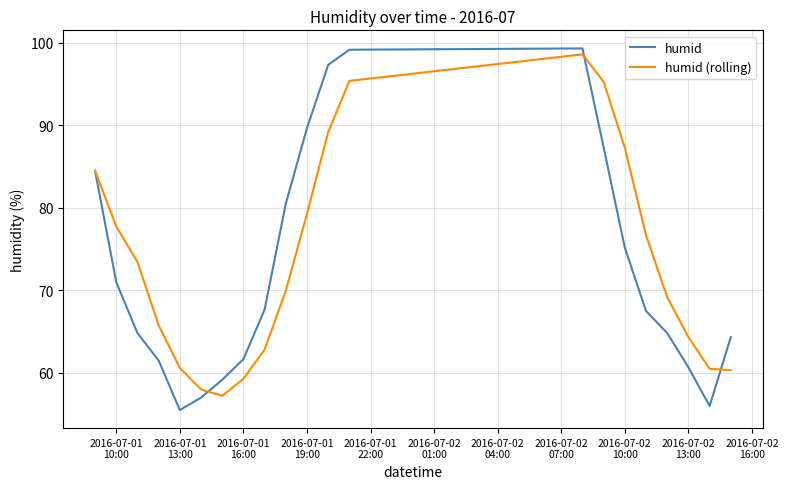

Which series has the largest range (max minus min)?

humid